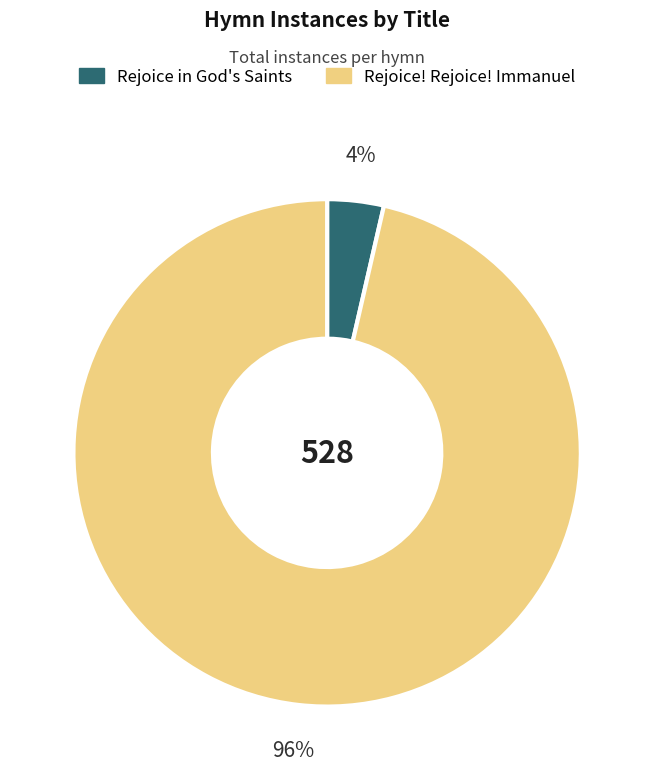

What percentage is the Rejoice! Rejoice! Immanuel slice, to the nearest percent?

96%